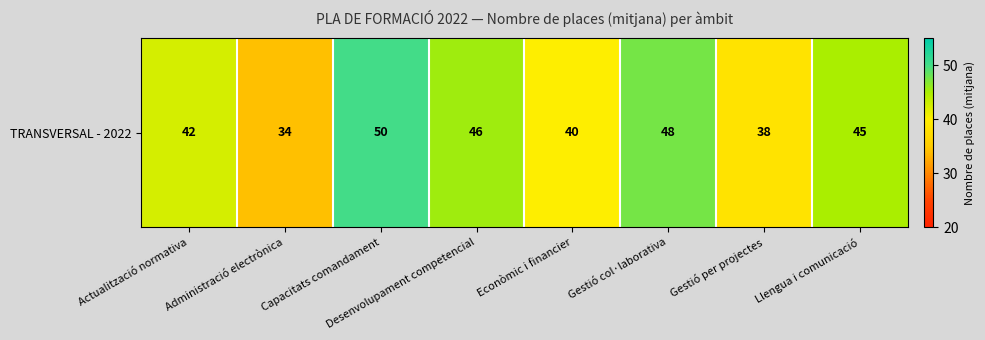

Count the number of data series in this chart.

1